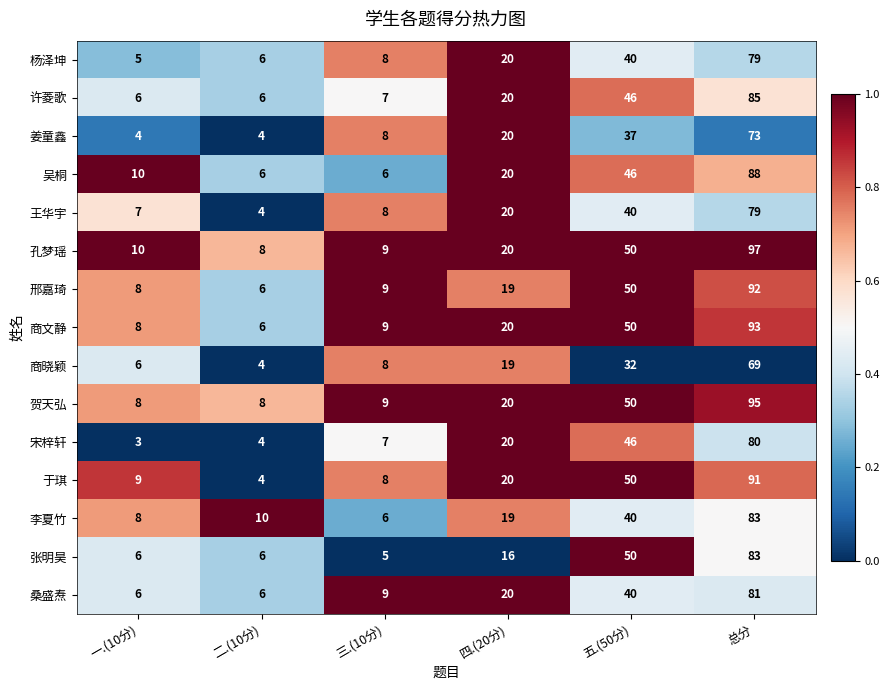

Which series has the largest range (max minus min)?

孔梦瑶